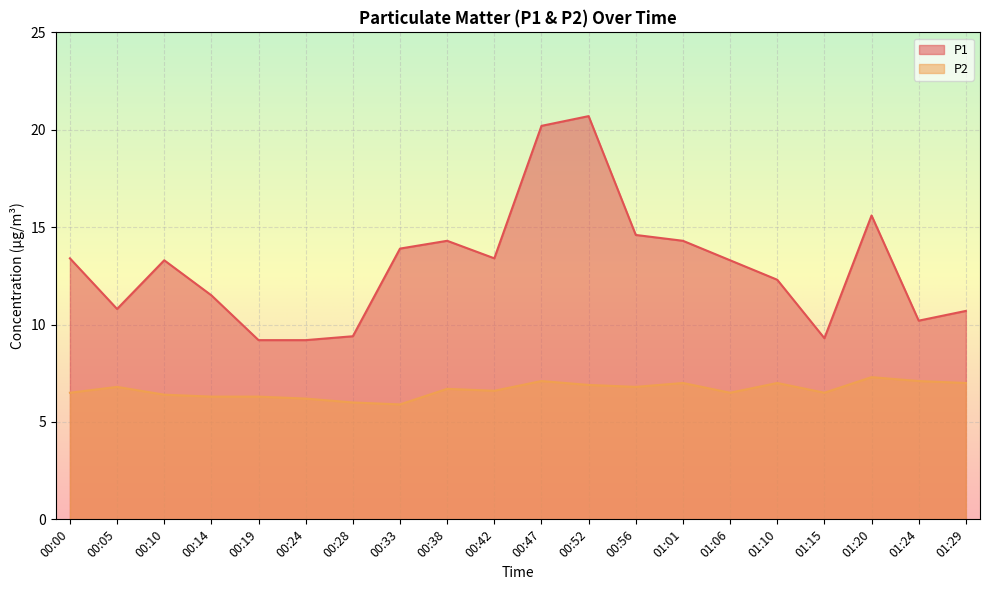

At which category does P1 reach its first local valley?

00:05